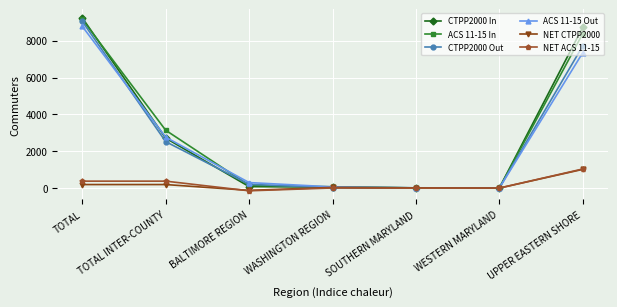

What is the value of the NET CTPP2000 point at the 4th from the left?

36